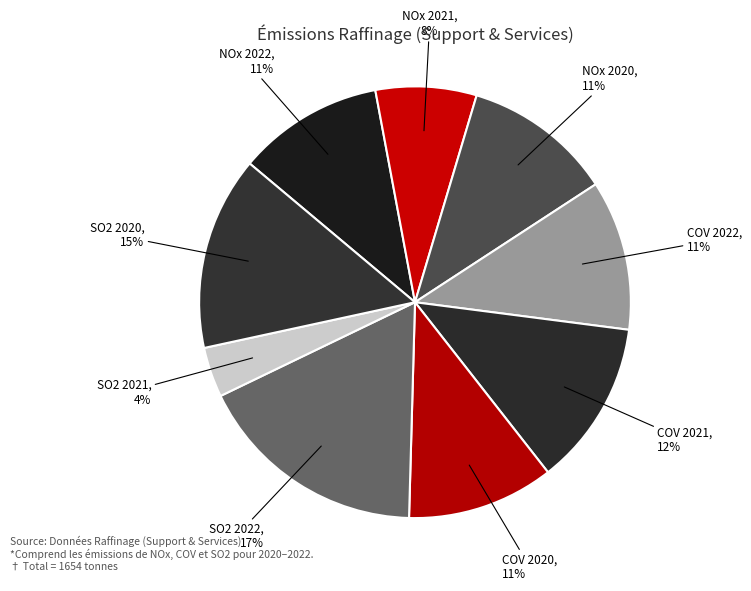

How many segments does this pie chart have?

9